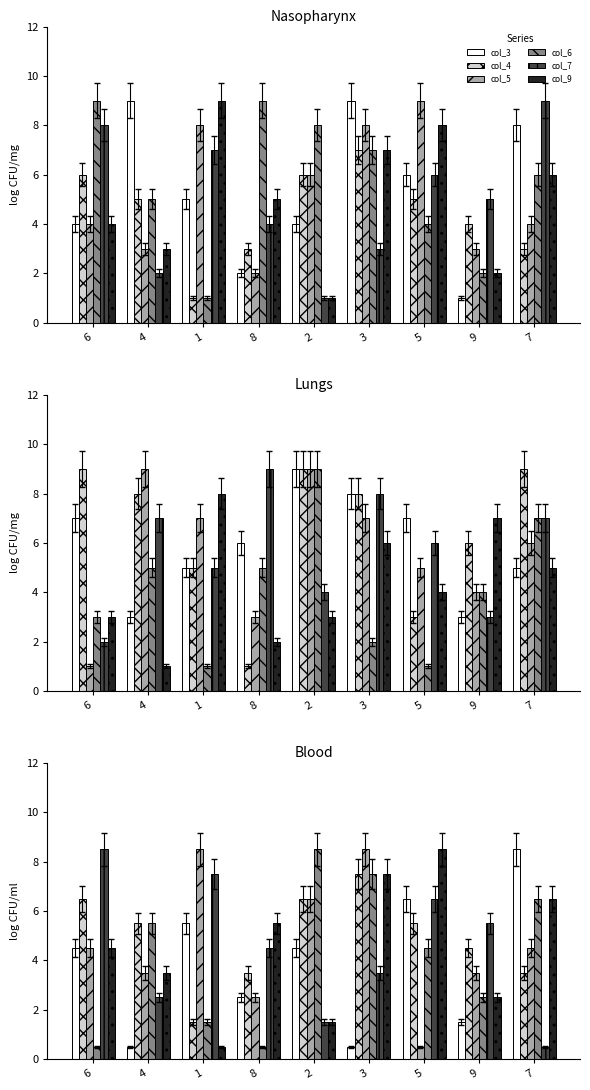

What is the difference between the highest and lowest values at 5?

8.0